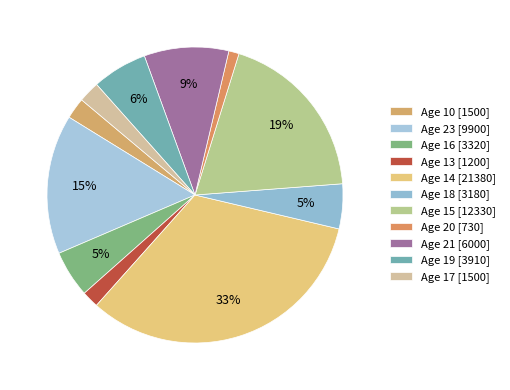

How many slices are in this pie chart?

11